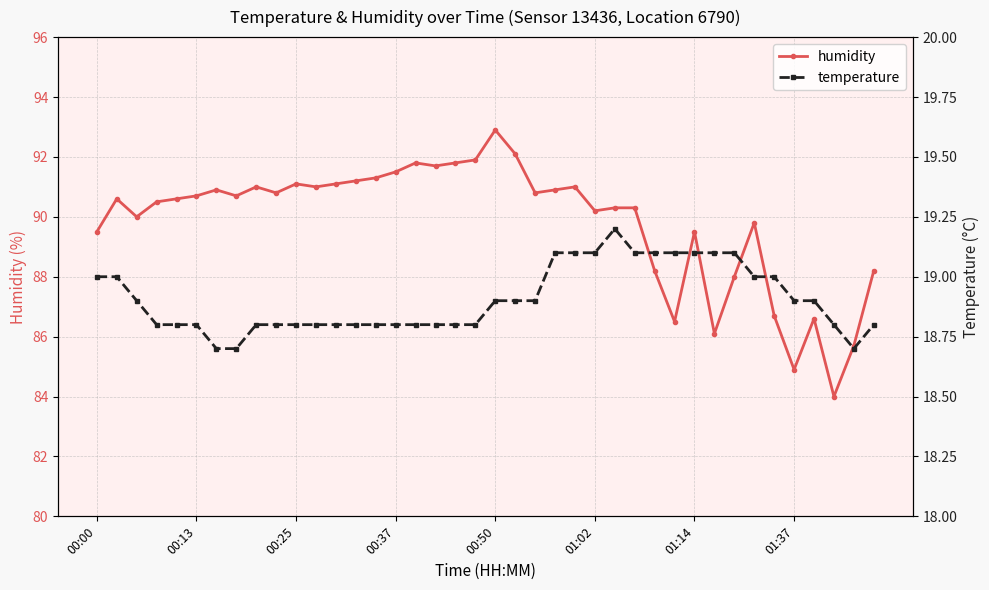

True or false: humidity has a value of 91.8 at 18.

True